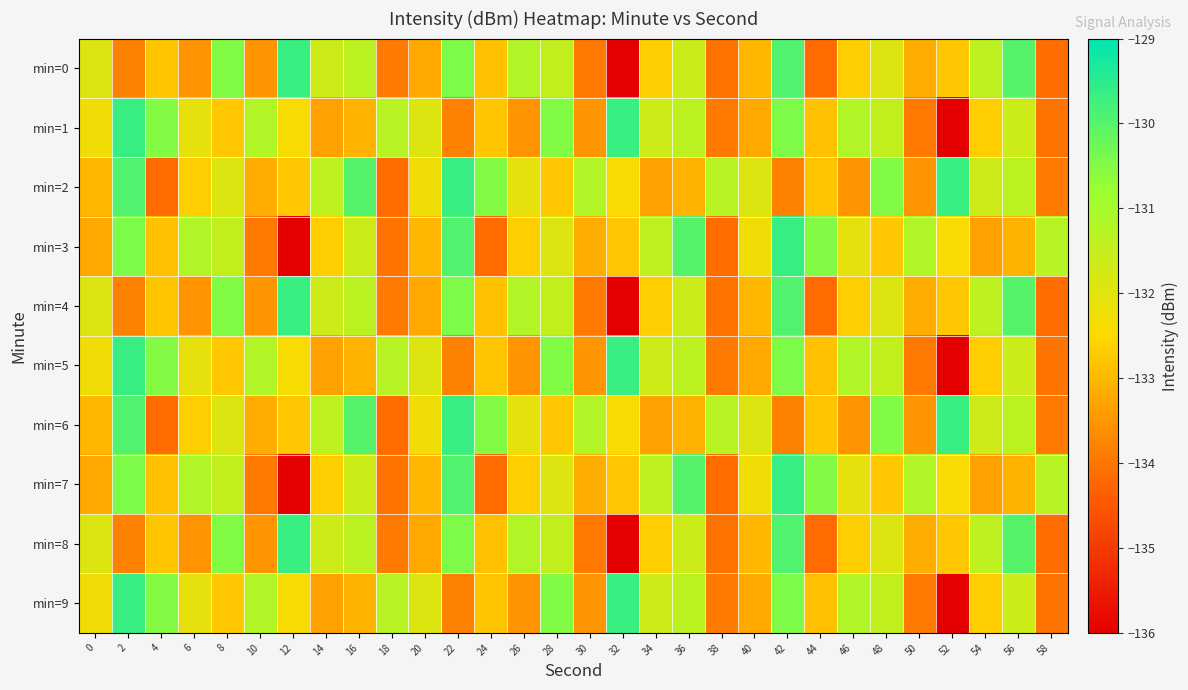

How many categories are shown in the chart?

30